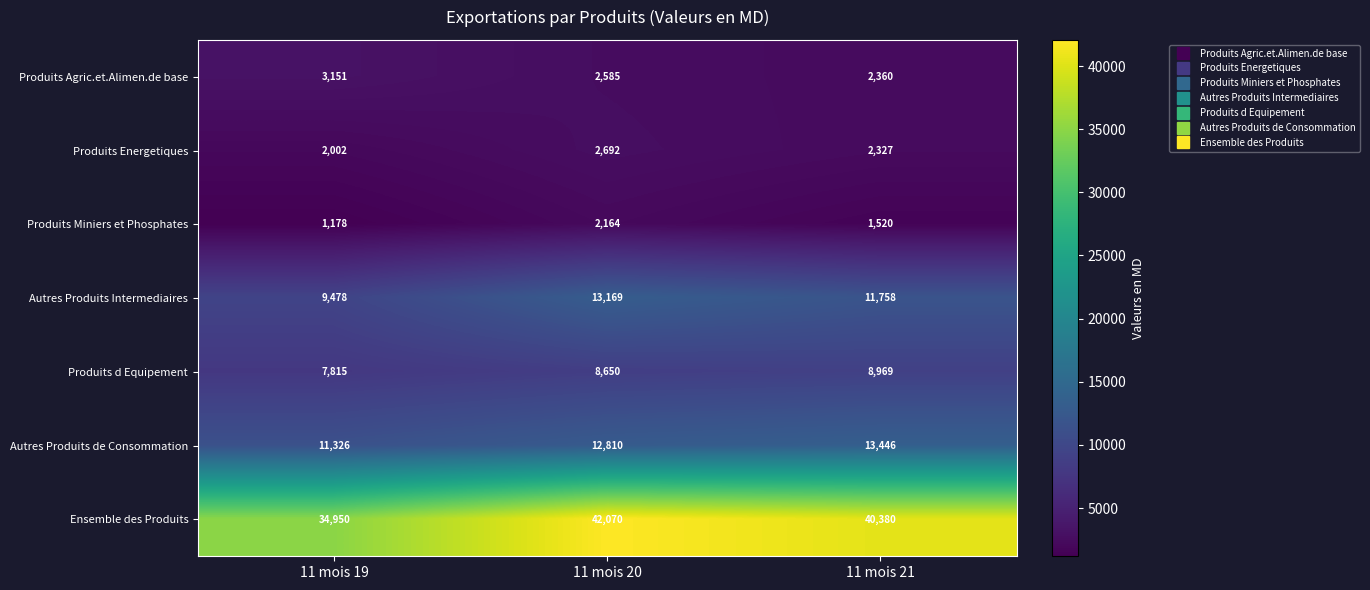

How many distinct data groups are displayed?

7